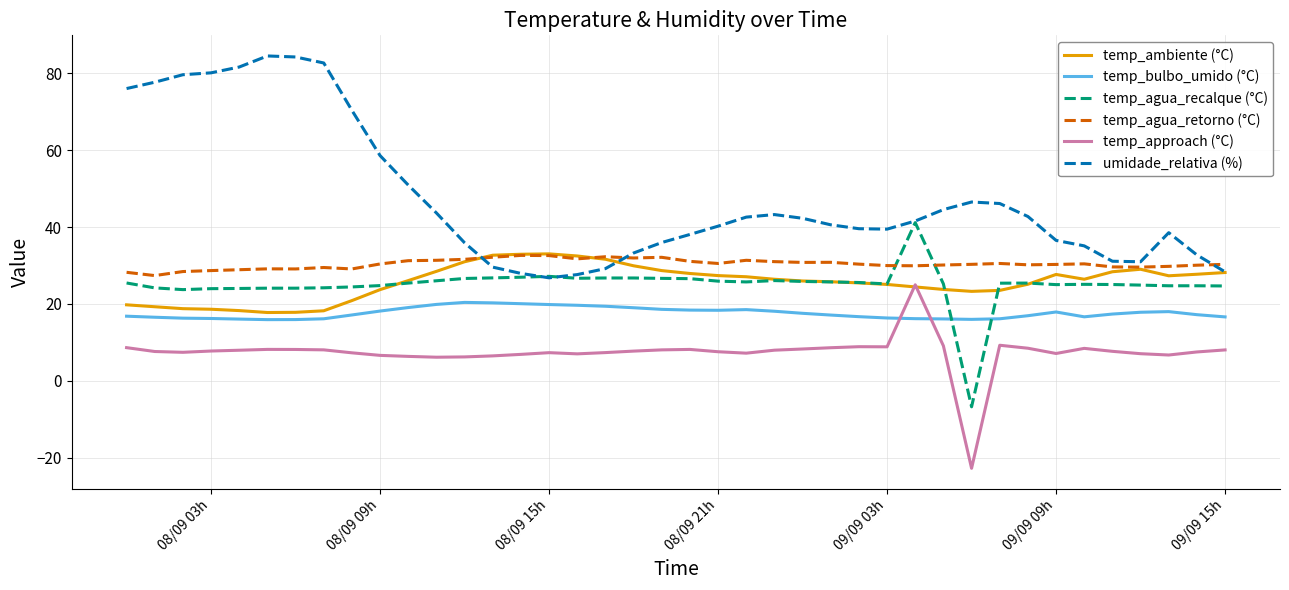

What is the smallest value displayed?

-22.7